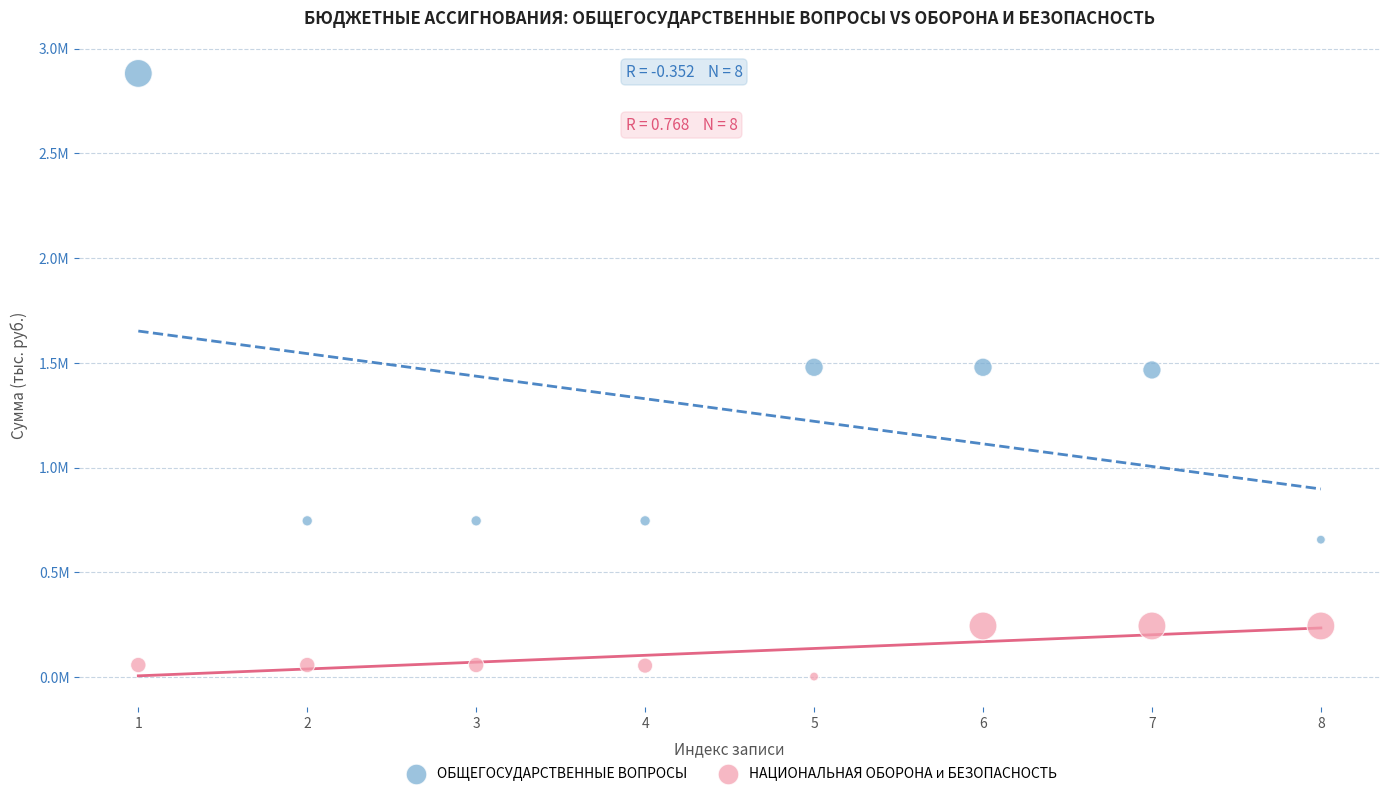

Which series contains the highest Y value?

ОБЩЕГОСУДАРСТВЕННЫЕ ВОПРОСЫ